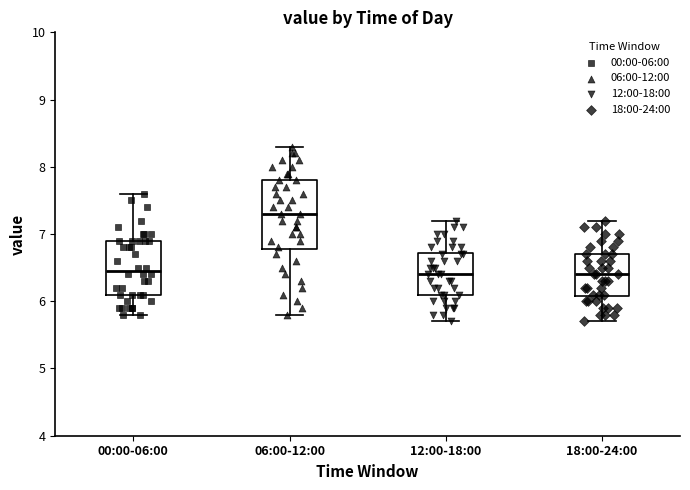

Where does the upper whisker of the box for 00:00-06:00 end on the y-axis? The values are not printed on the chart, so give them approximately, as read against the axis.

7.6